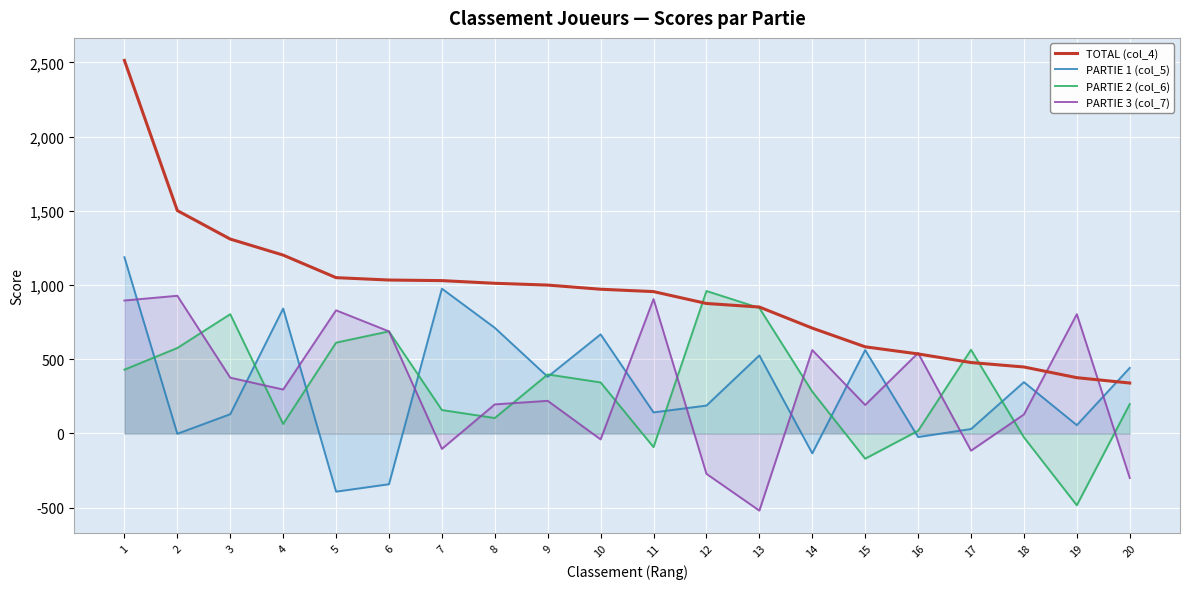

Which series changed the most between 6 and 16?

PARTIE 2 (col_6)